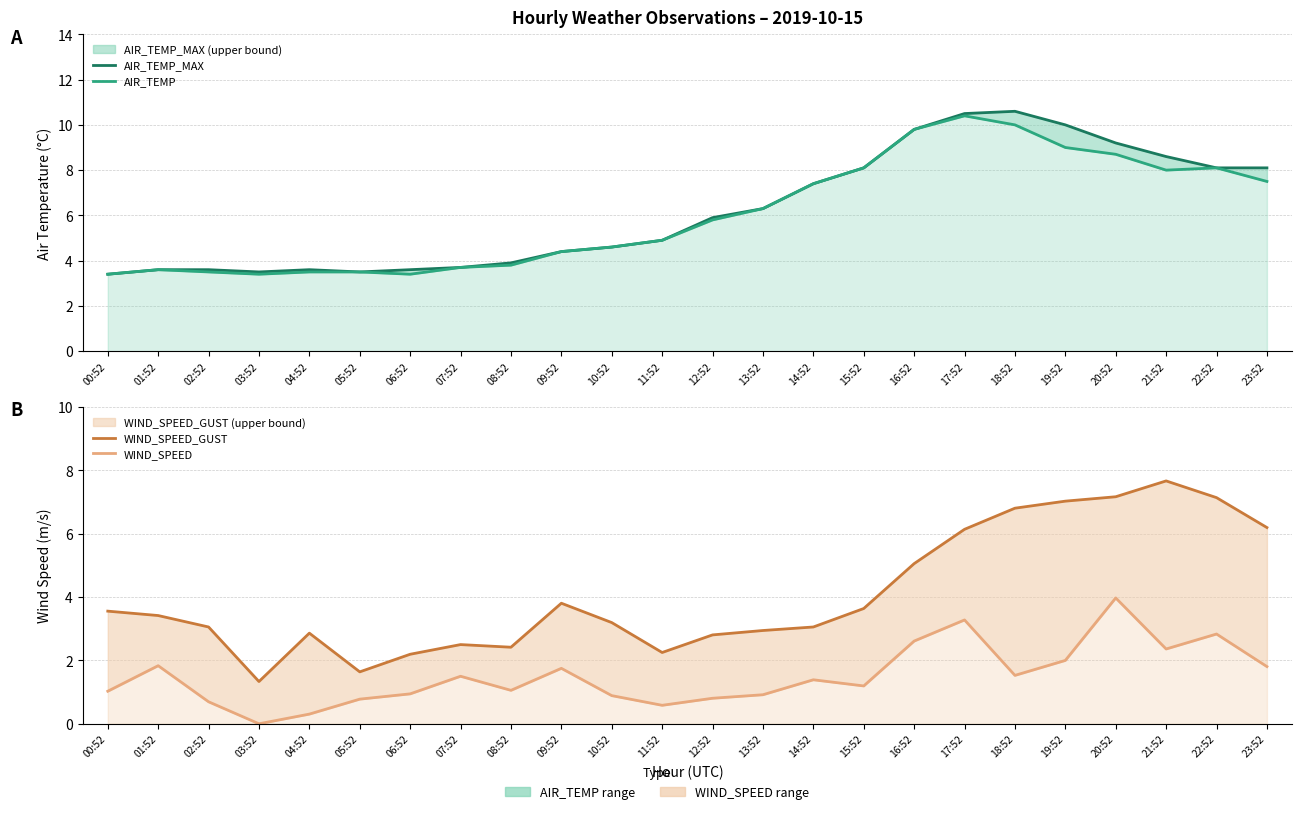

At which label is AIR_TEMP closest to 6?

12:52